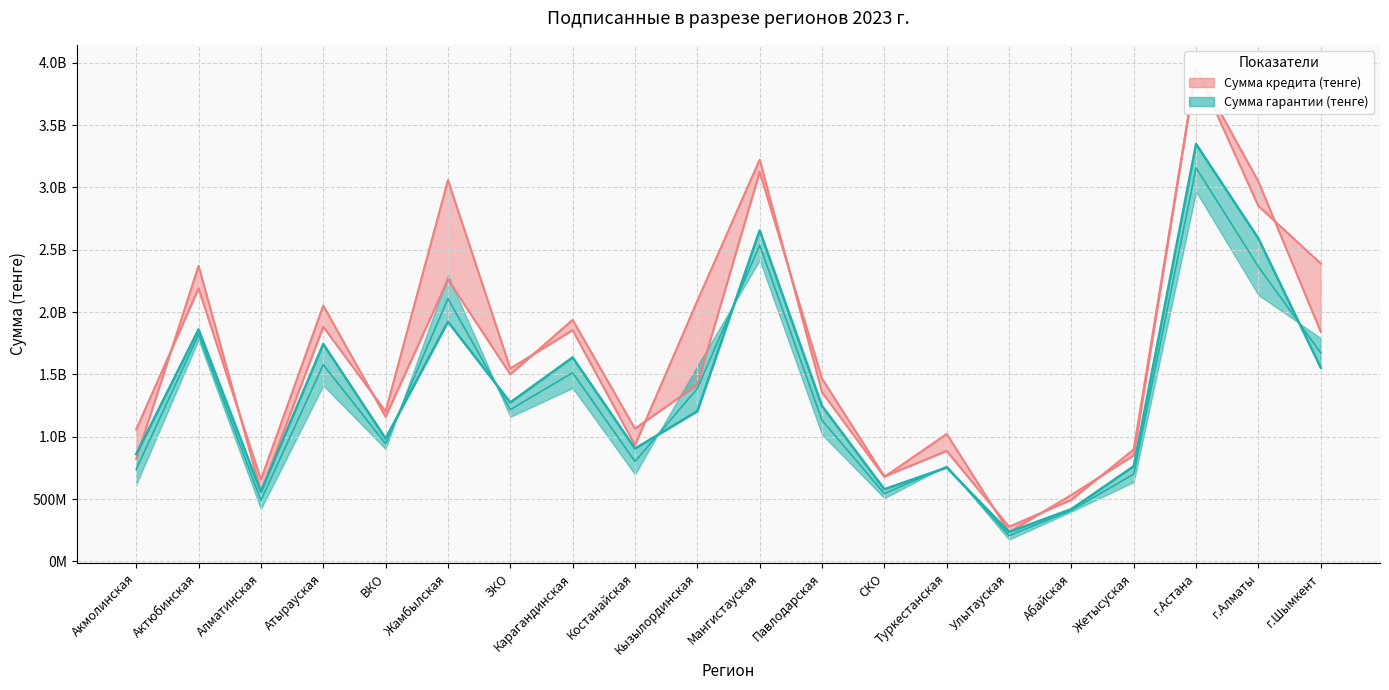

What is the difference between the second highest and second lowest values in the Сумма гарантии (тенге) series?

2235285800.0